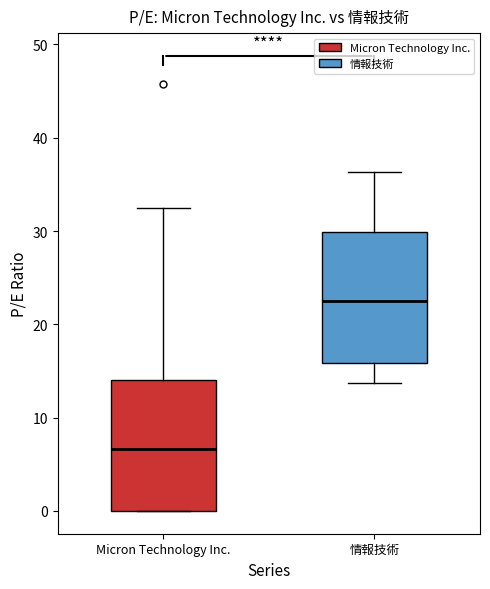

Reading left to right, read every box against the y-axis: the position of its median line, the range the box covers, and the ends of its whiskers. The values are not printed on the chart, so give them approximately, as read against the axis.

Micron Technology Inc.: median 7, box 0 to 14, whiskers 0 to 32
情報技術: median 22, box 16 to 30, whiskers 14 to 36